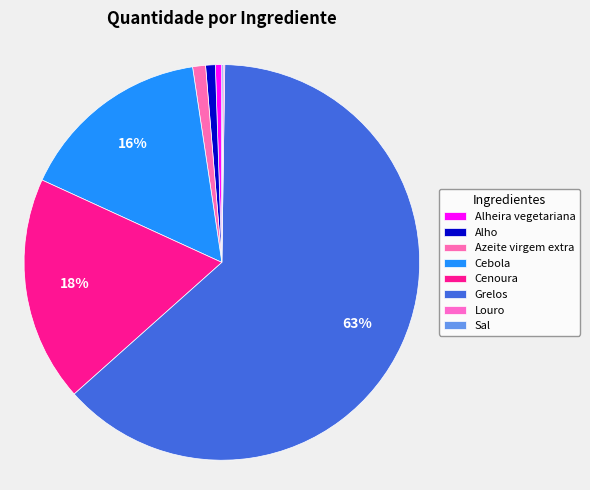

Count the number of slices in the pie.

8